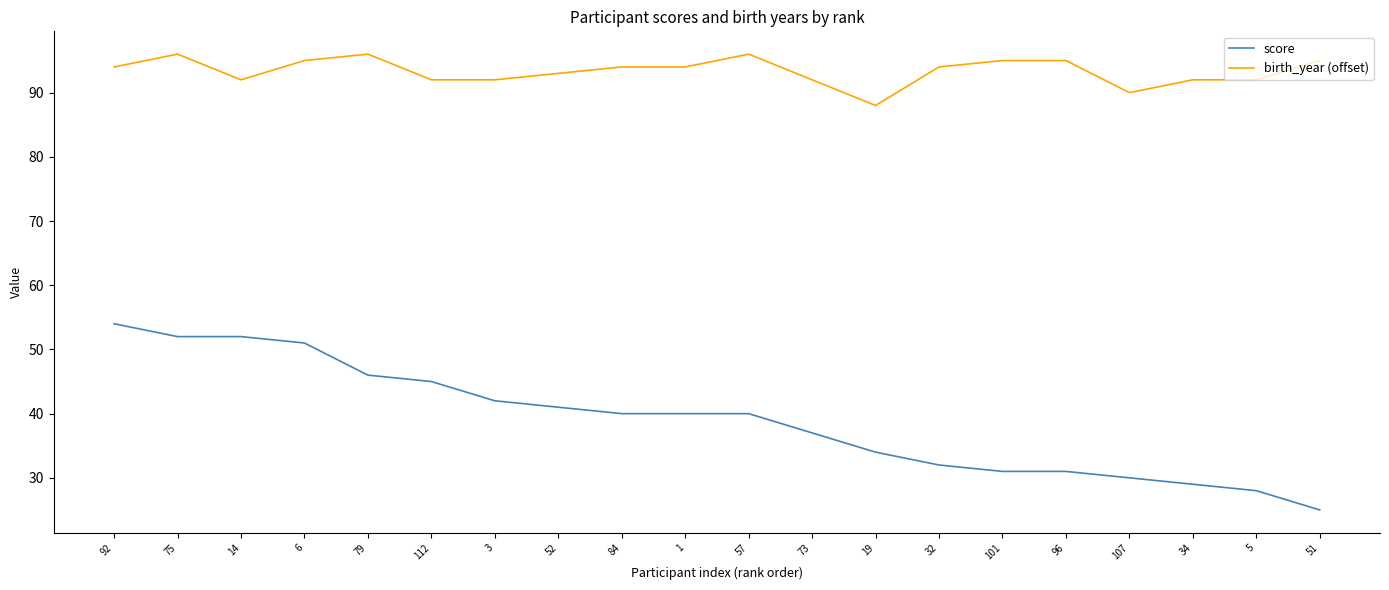

What is the difference between the score values at 19 and 79?

12